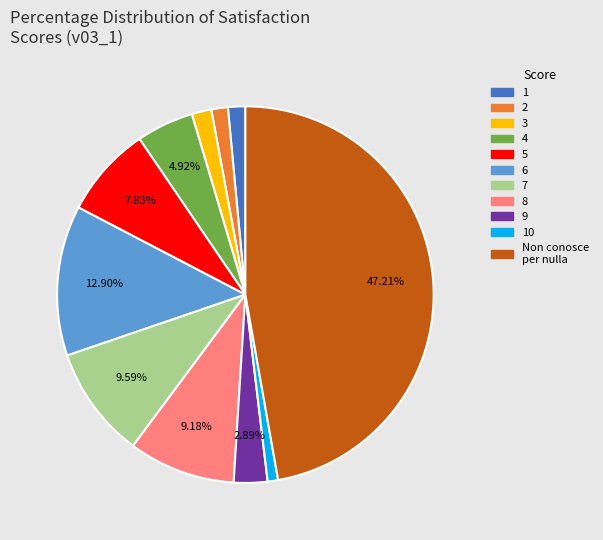

Does 8 account for over 50% of the chart?

No